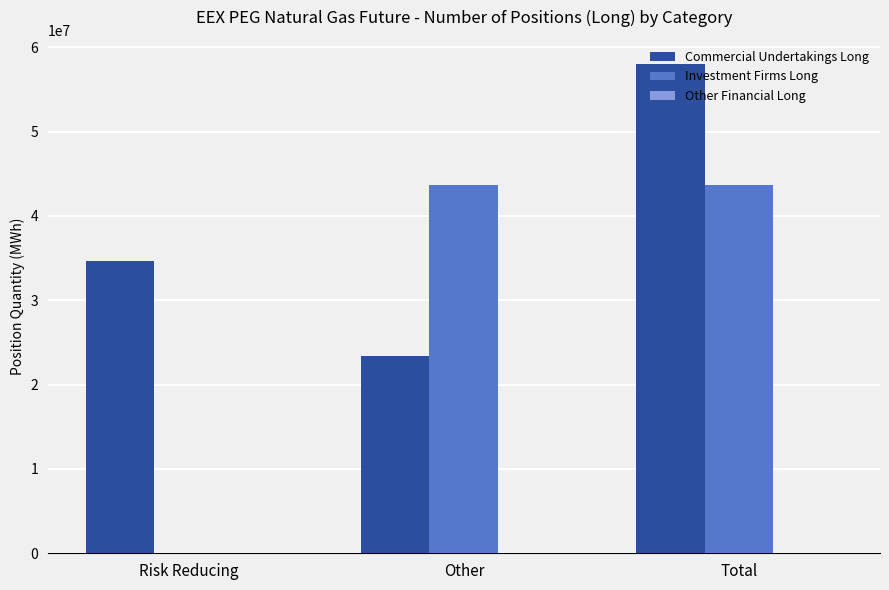

What is the sum of all Commercial Undertakings Long values?

115968434